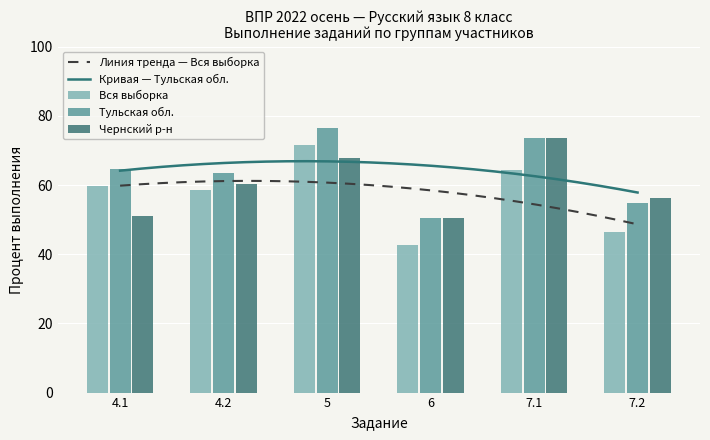

What is the average value of the Чернский р-н series?

59.9